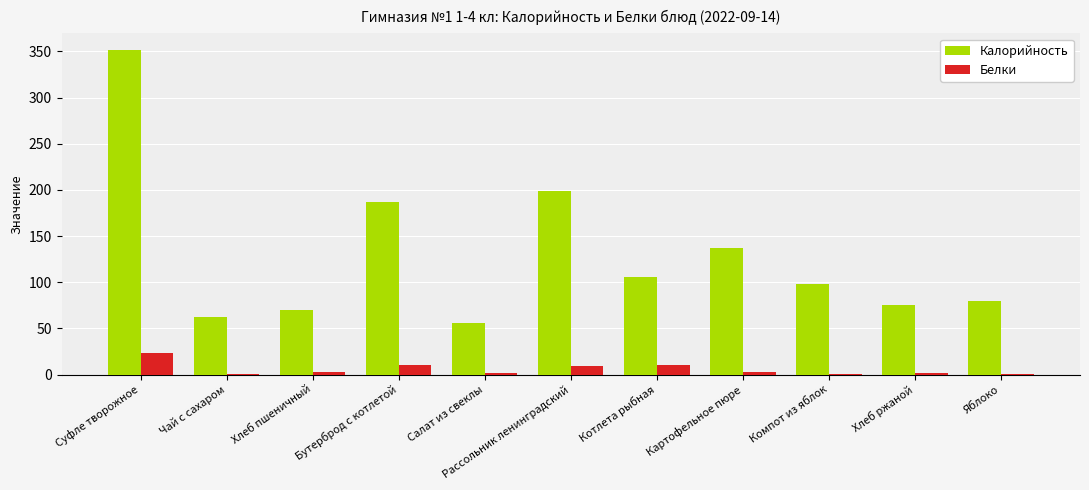

Count the number of data series in this chart.

2